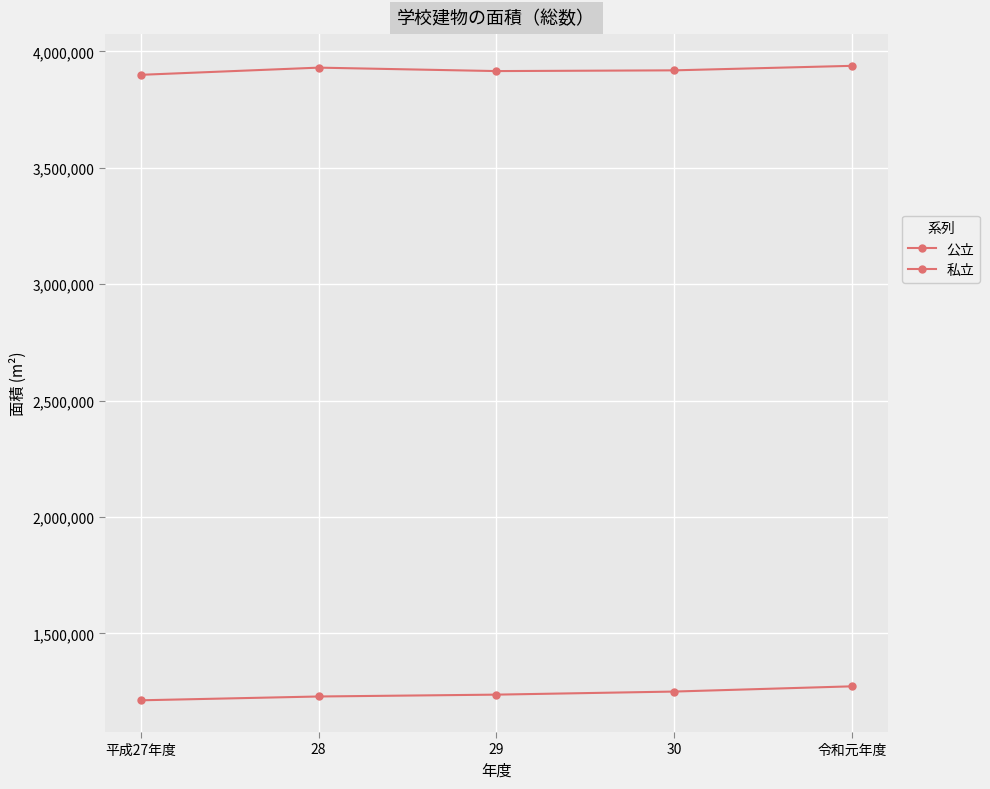

Reading right to left, what are all the values shown in this chart?

公立: 3937698	3918322	3915173	3929960	3899089
私立: 1272892	1250410	1237189	1229224	1212851